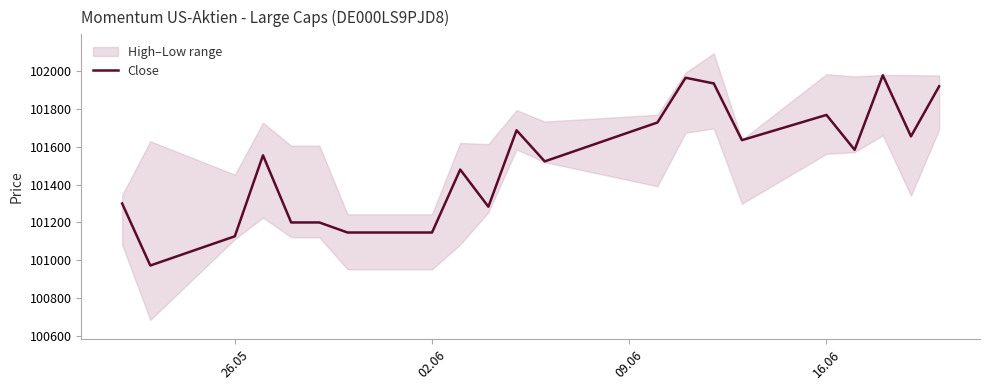

What is the lowest value of the Close series?

100973